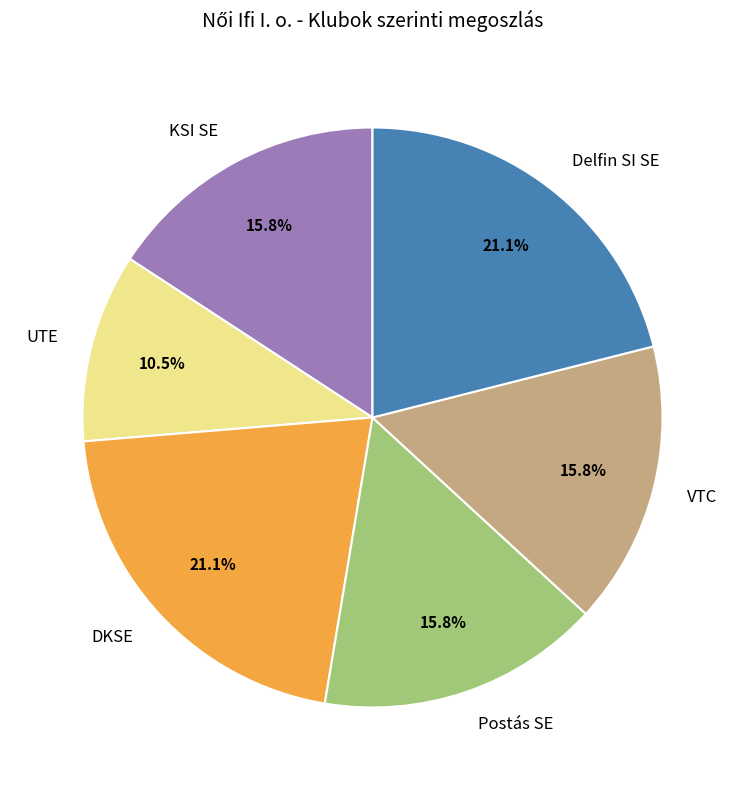

Which has a higher value, UTE or KSI SE?

KSI SE